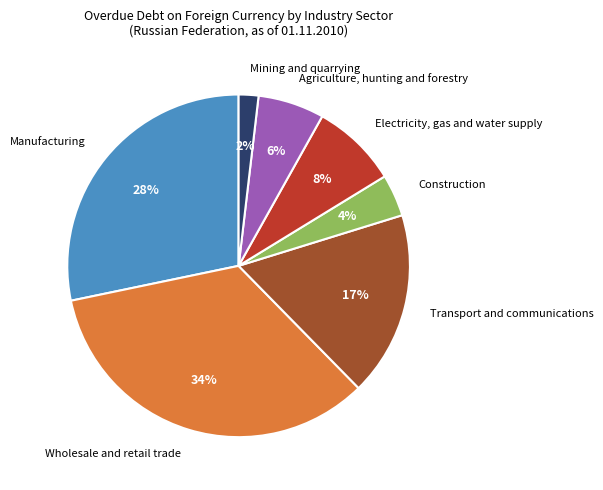

Is it true that Electricity, gas and water supply is 1% of the pie?

False